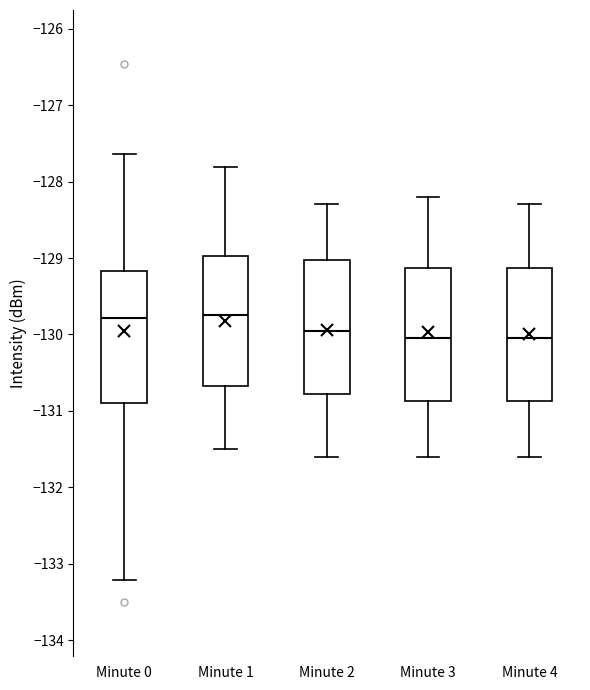

Reading left to right, read every box against the y-axis: the position of its median line, the range the box covers, and the ends of its whiskers. The values are not printed on the chart, so give them approximately, as read against the axis.

Minute 0: median -129.8, box -130.9 to -129.2, whiskers -133.2 to -127.6
Minute 1: median -129.7, box -130.7 to -129.0, whiskers -131.5 to -127.8
Minute 2: median -129.9, box -130.8 to -129.0, whiskers -131.6 to -128.3
Minute 3: median -130.0, box -130.9 to -129.1, whiskers -131.6 to -128.2
Minute 4: median -130.0, box -130.9 to -129.1, whiskers -131.6 to -128.3